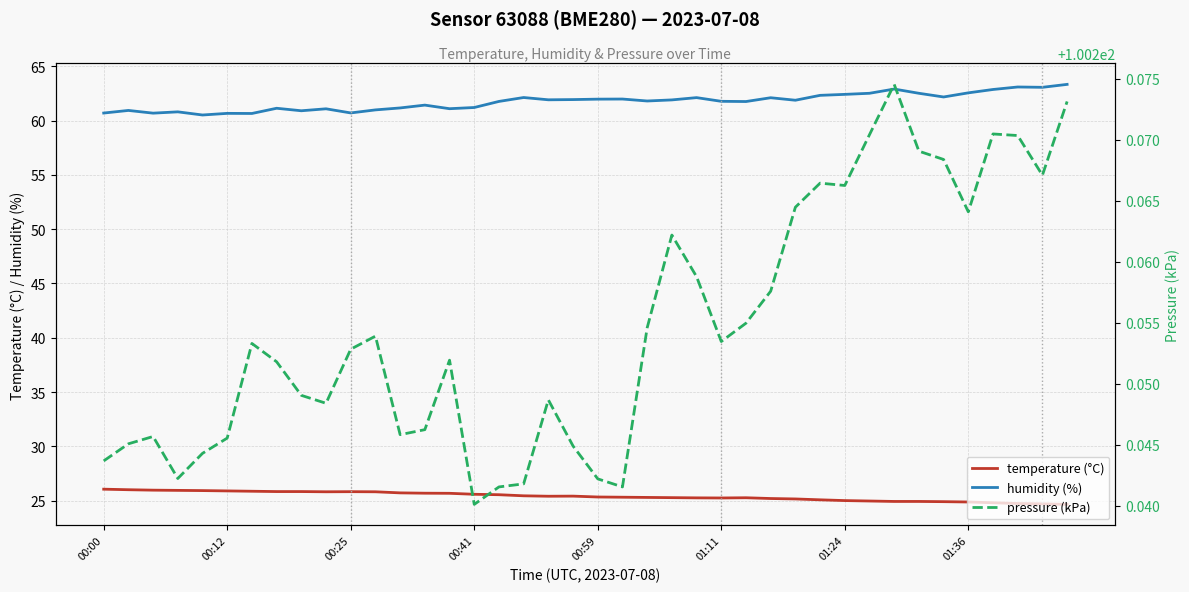

The temperature (°C) series shows 8.8 at 01:11. True or false?

False